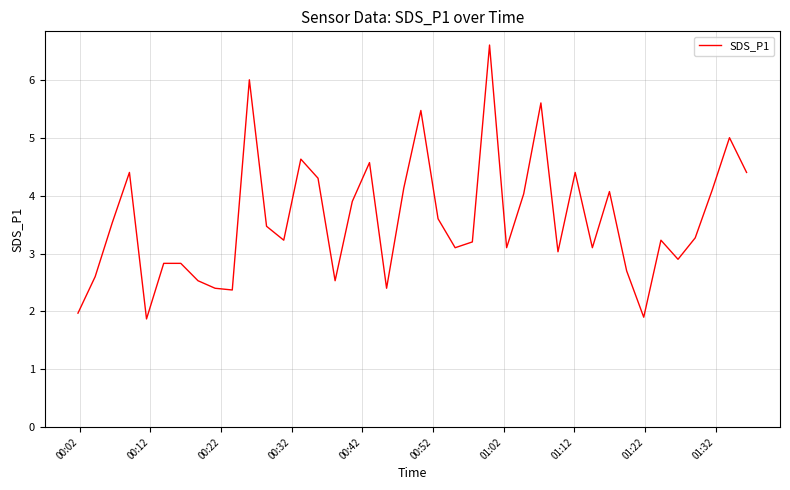

Reading left to right, transcribe all the data shown in this chart.

2.0	2.6	3.5	4.4	1.9	2.8	2.8	2.5	2.4	2.4	6.0	3.5	3.2	4.6	4.3	2.5	3.9	4.6	2.4	4.1	5.5	3.6	3.1	3.2	6.6	3.1	4.0	5.6	3.0	4.4	3.1	4.1	2.7	1.9	3.2	2.9	3.3	4.1	5.0	4.4